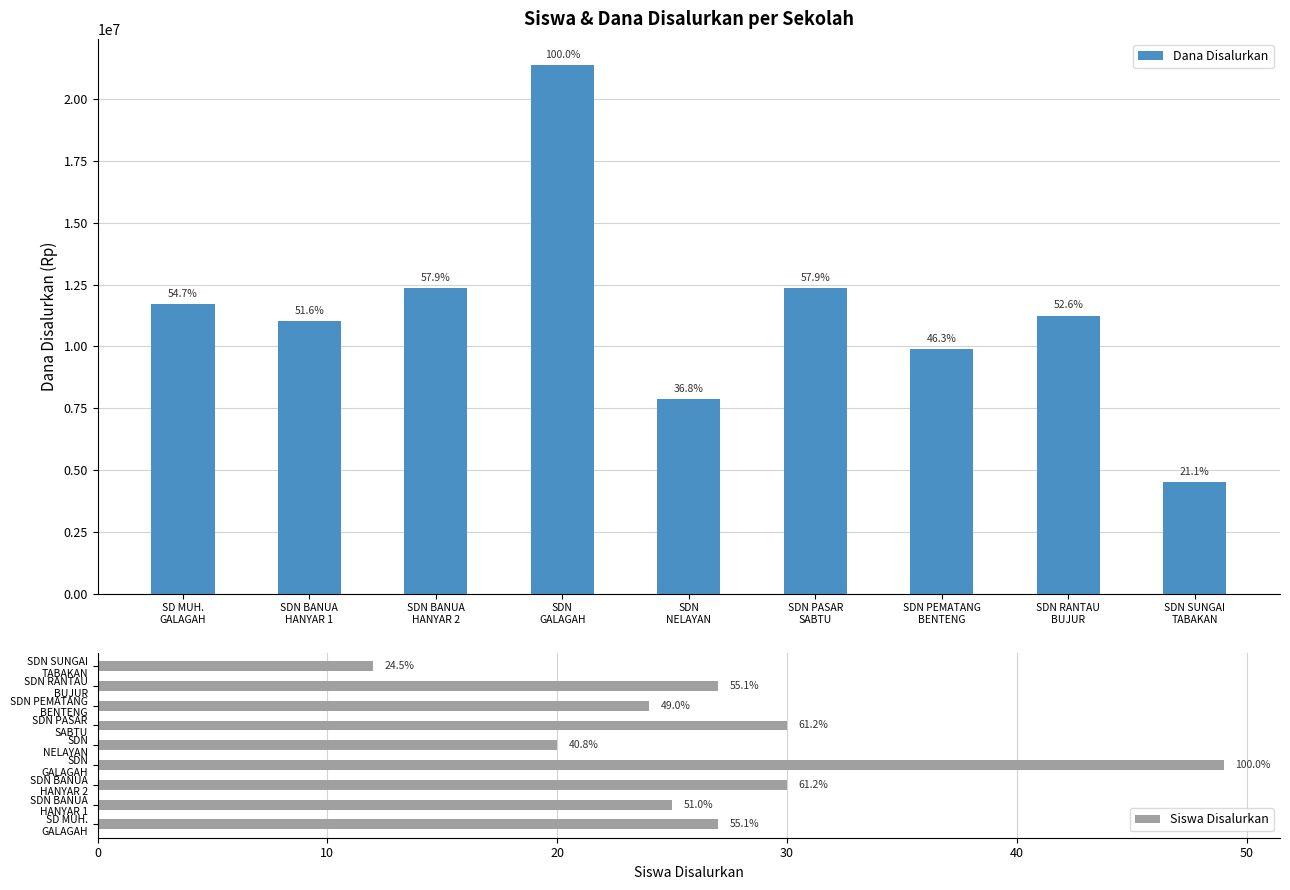

How many groups of bars are there?

9